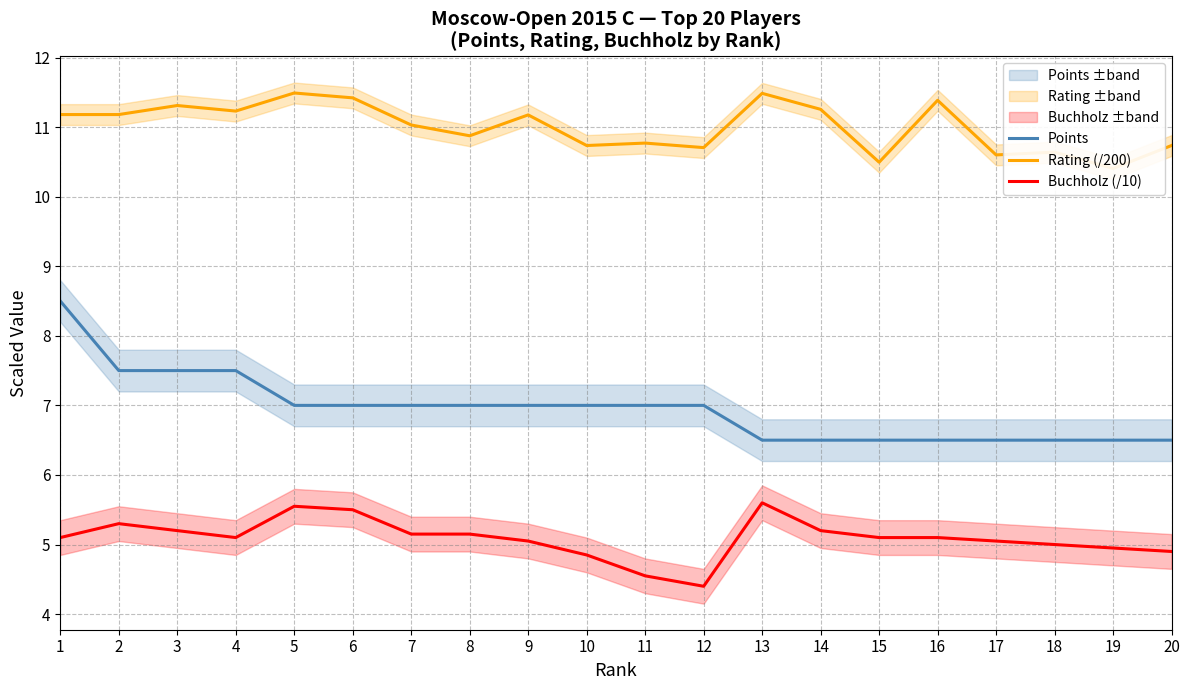

Which series has the widest spread of values?

Points